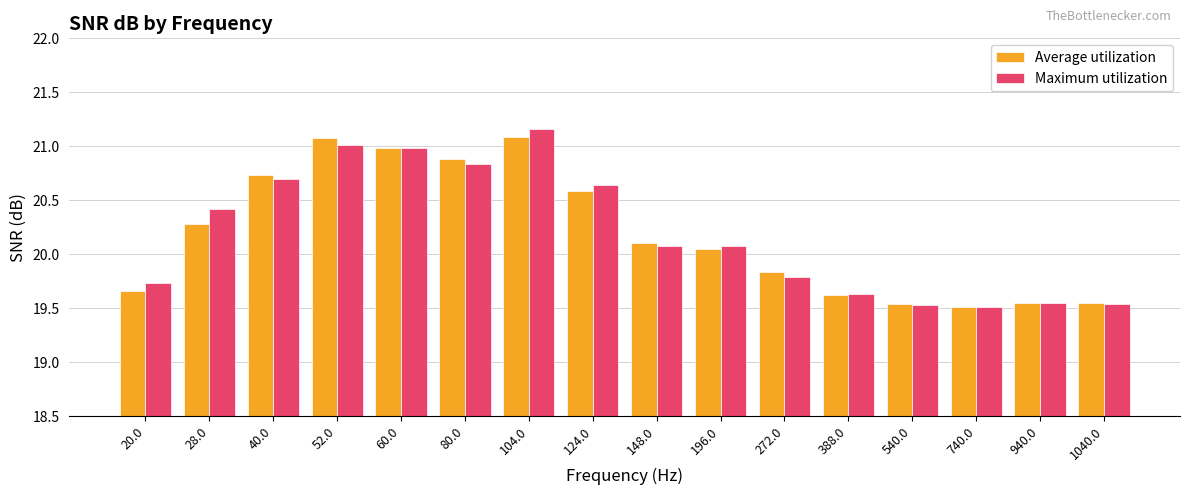

Where does the Average utilization series first go above 20?

28.0